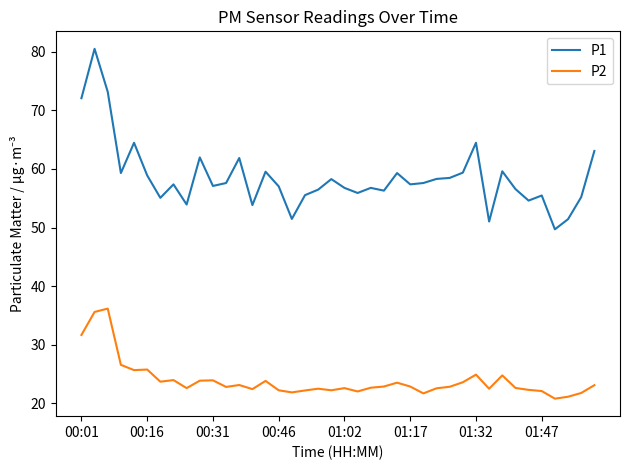

True or false: P2 and P1 intersect in this chart.

False